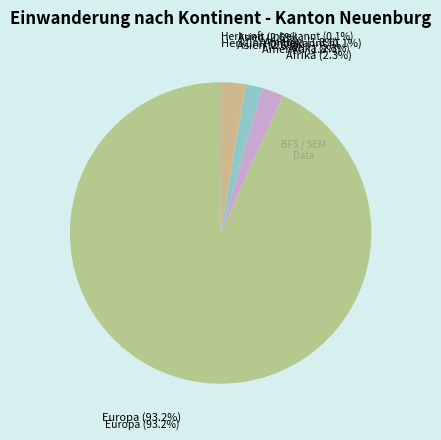

What portion of the pie excludes Afrika?

97.7%